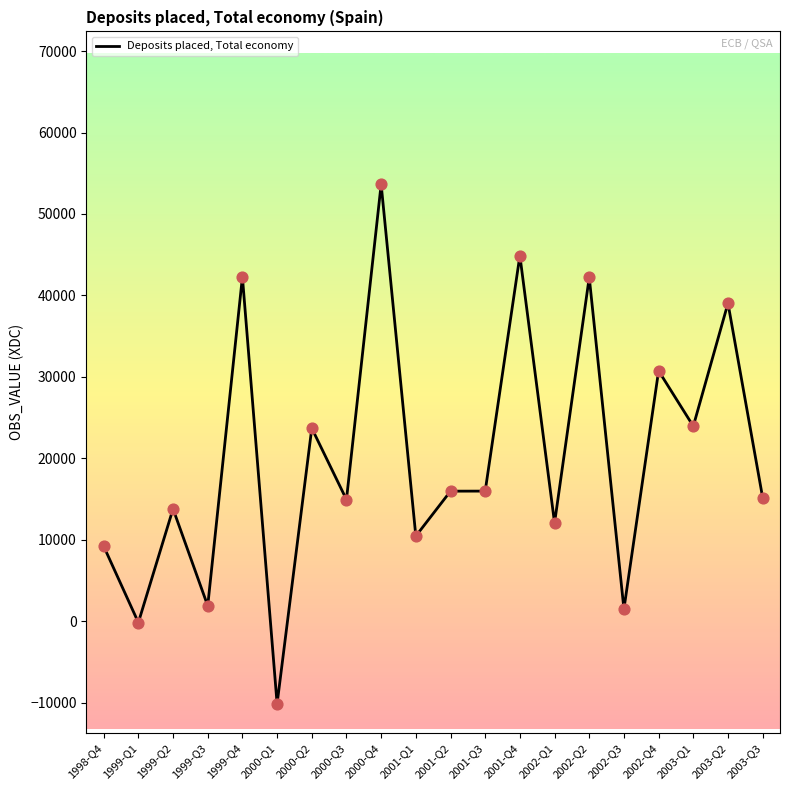

What is the change in value from 1999-Q1 to 2001-Q1?

+10615